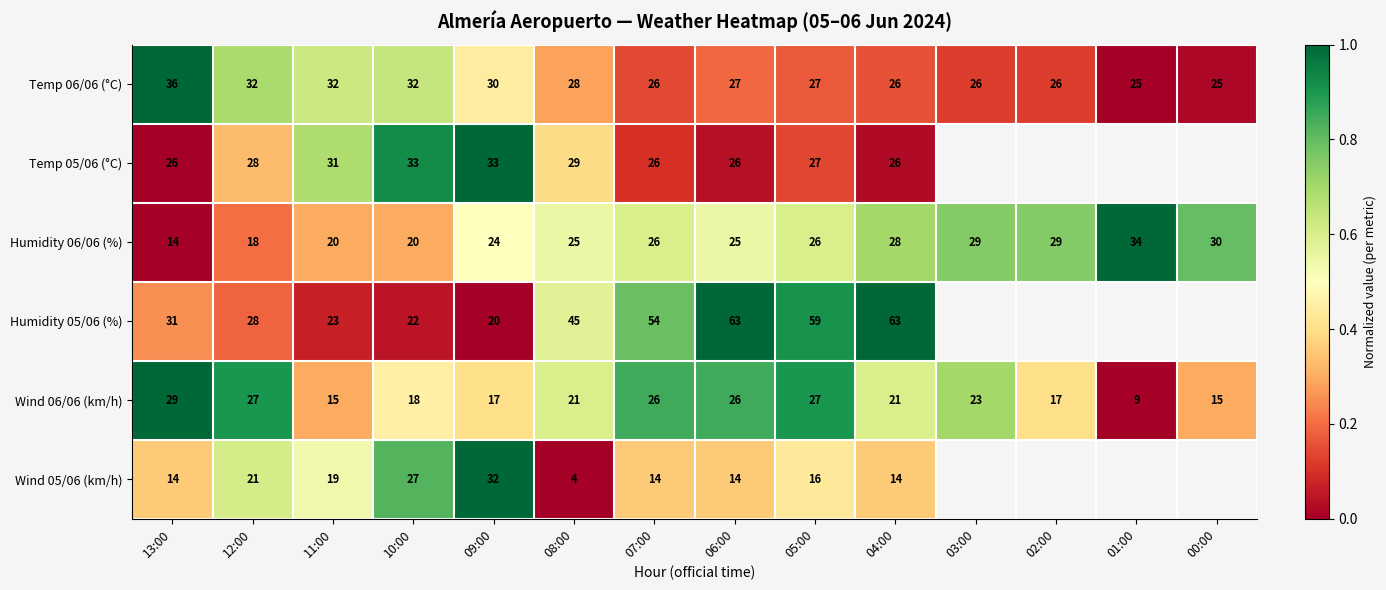

At which label does Humidity 06/06 (%) reach its peak?

01:00